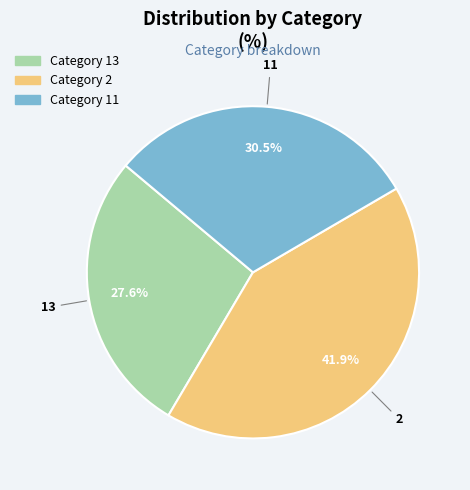

To the nearest percent, what is the average slice percentage?

33%